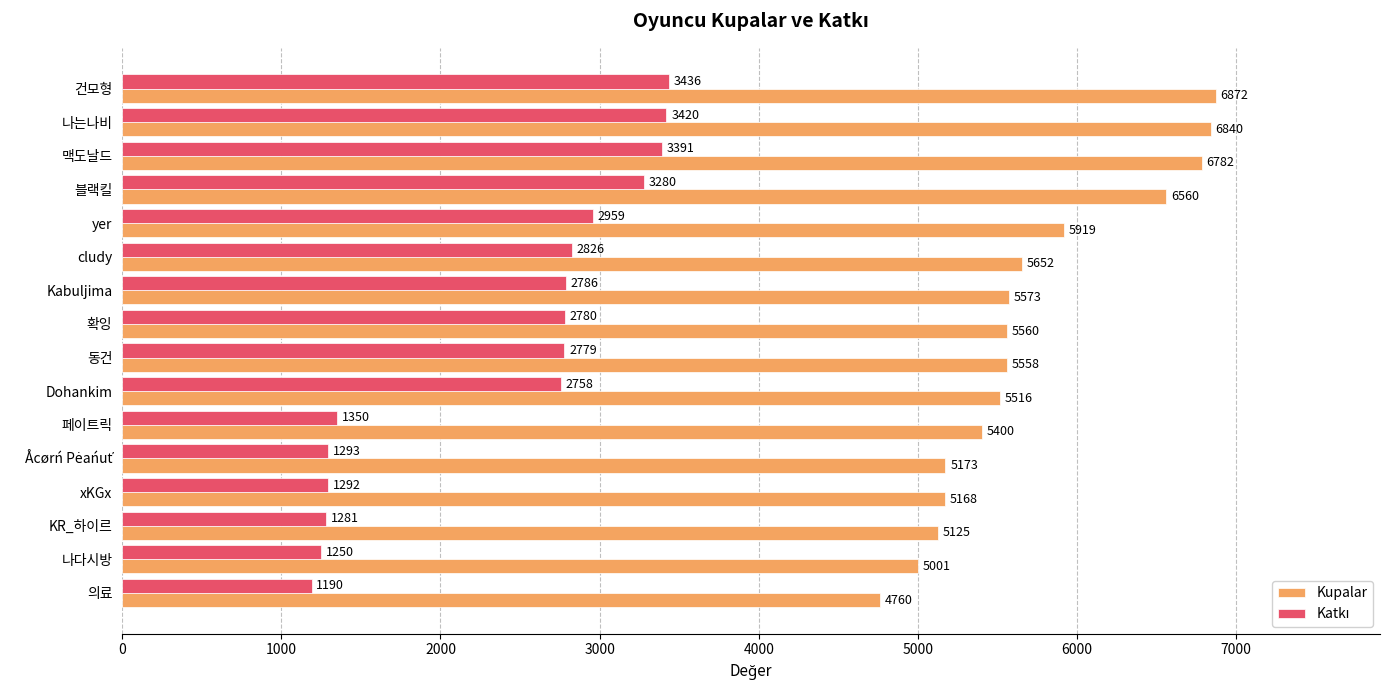

What is the spread (max minus min) of values at 건모형?

3436